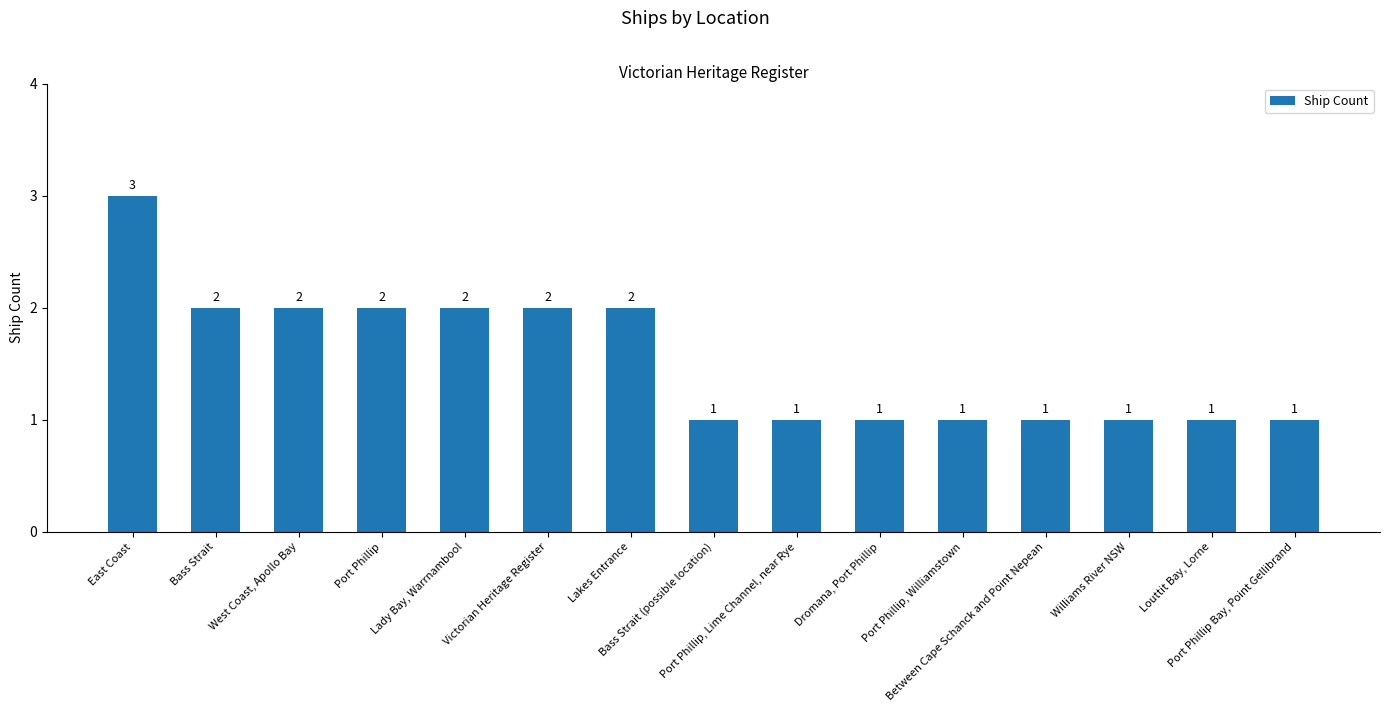

What is the value of the 4th bar from the left?

2